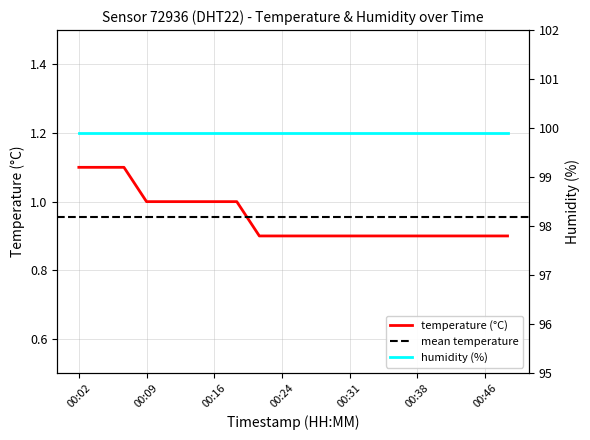

Is it true that the value at 00:26 is 0.9?

True